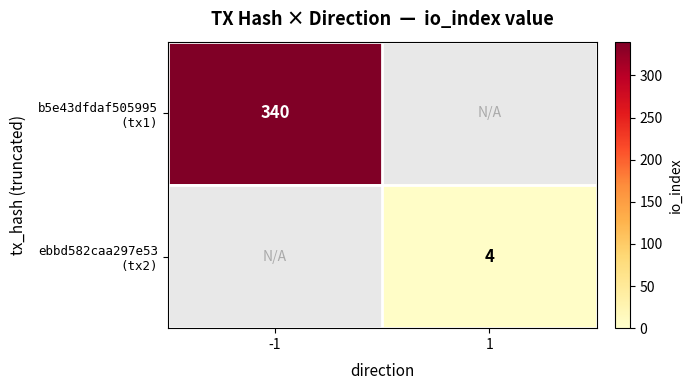

The b5e43dfdaf505995 (tx1) series shows 340.0 at -1. True or false?

True